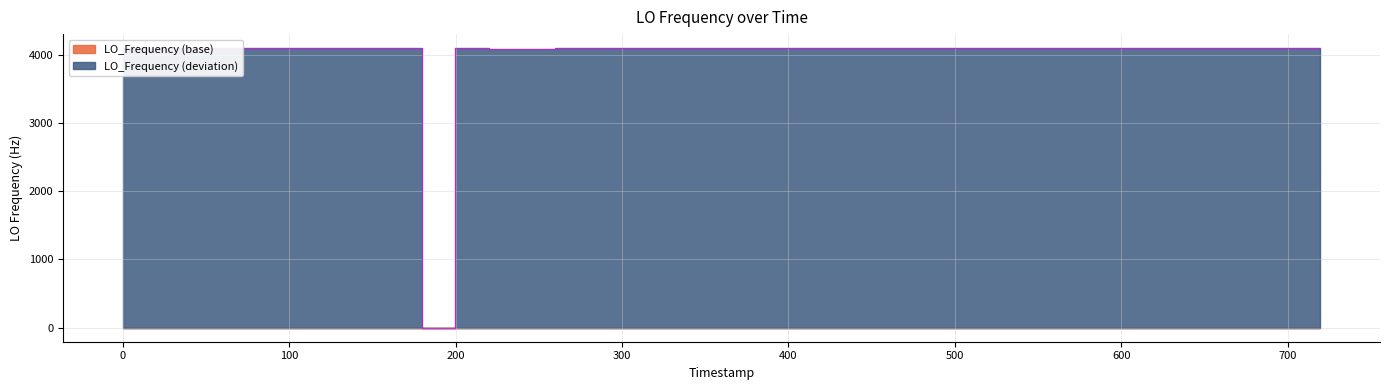

Between 100 and 500, which is larger?

100